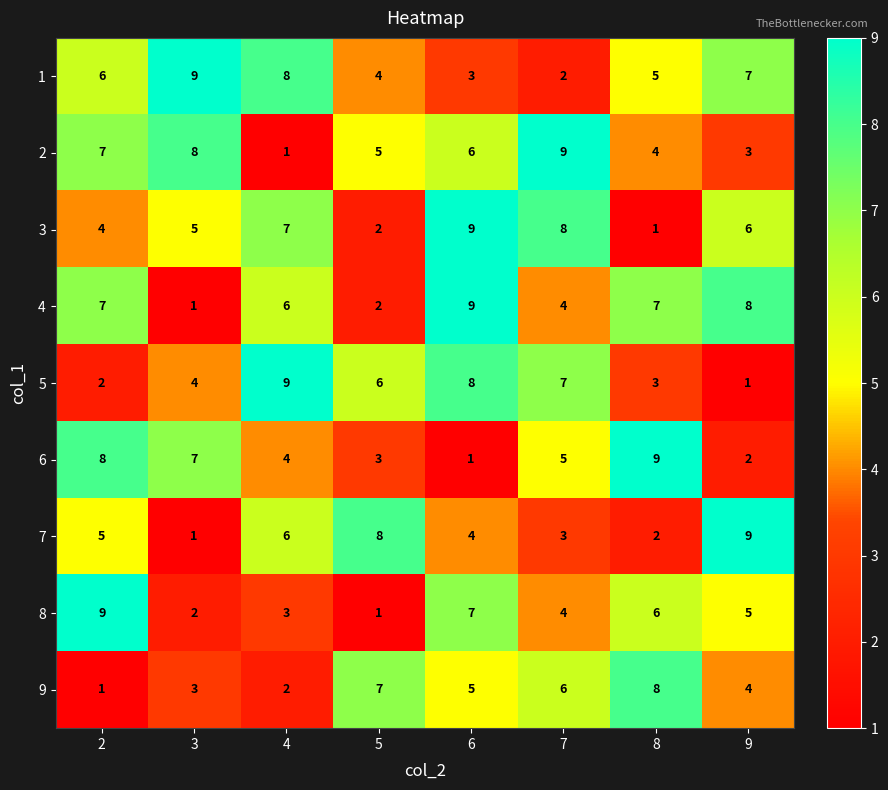

Is the value of 5 at 3 greater than the value of 7 at 4?

No